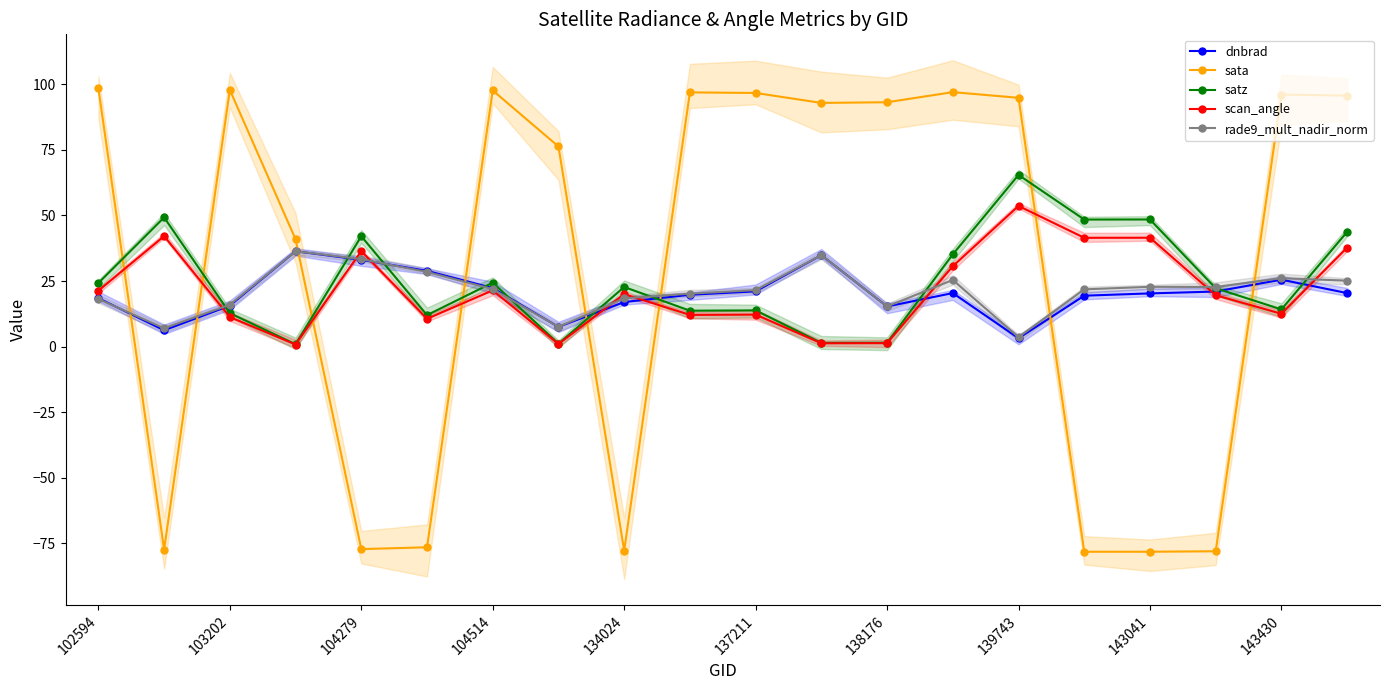

At which label does satz reach its peak?

139743